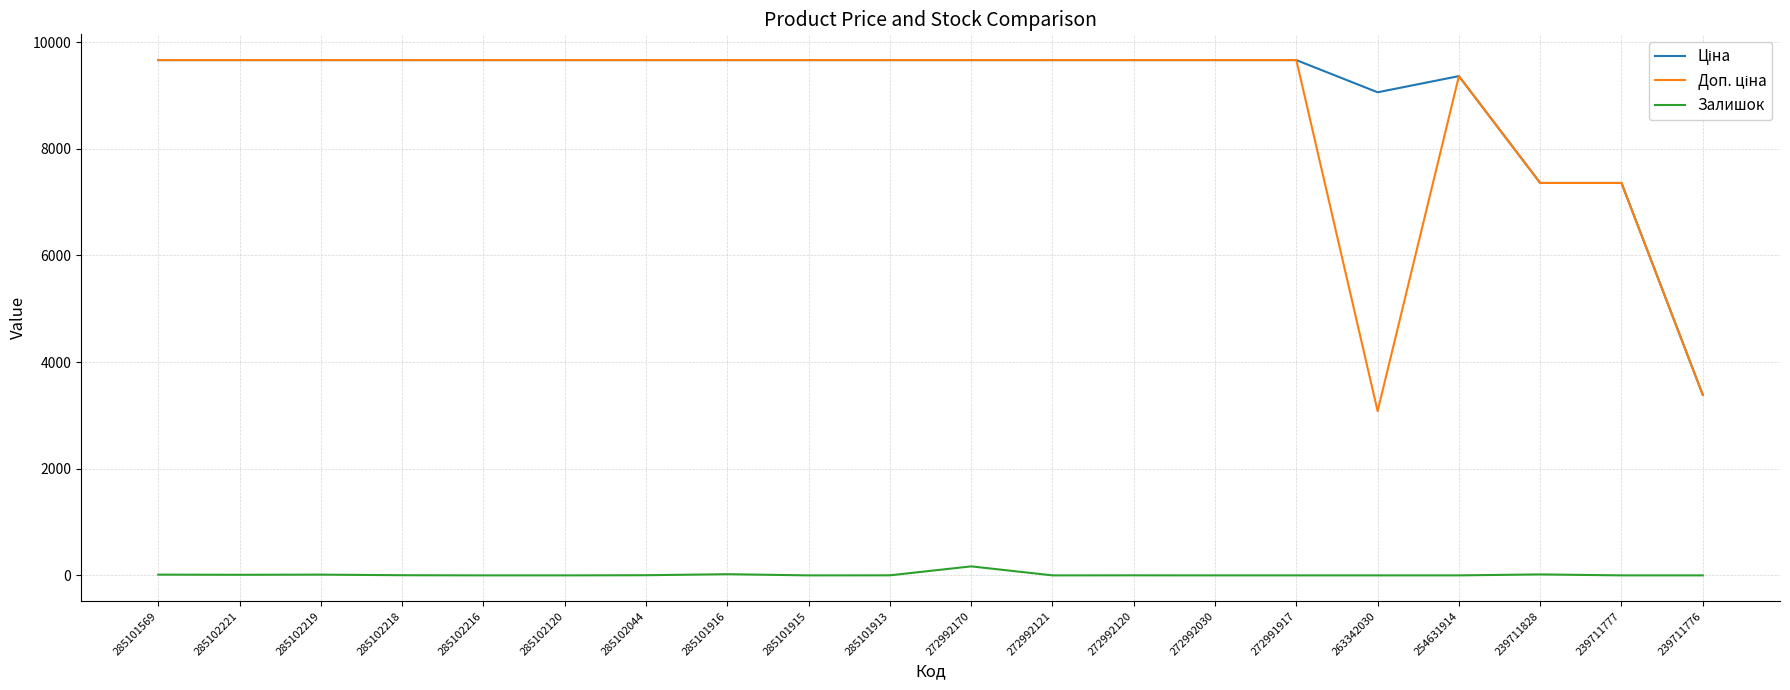

What is the spread (max minus min) of values at 272991917?

9664.7